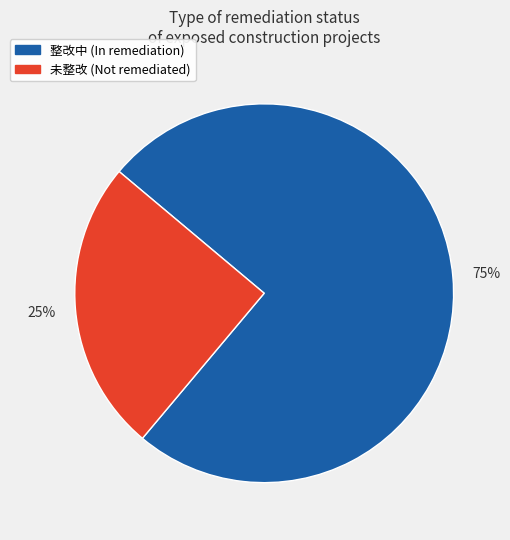

To the nearest percent, what portion does 未整改 represent?

25%